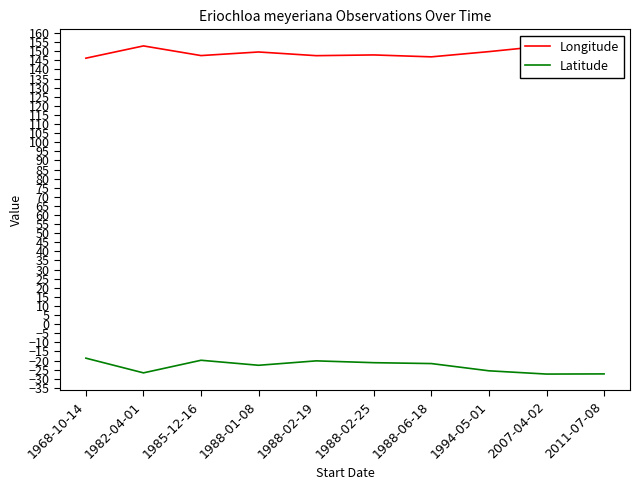

What is the difference between the Longitude values at 1988-02-25 and 1994-05-01?

1.8